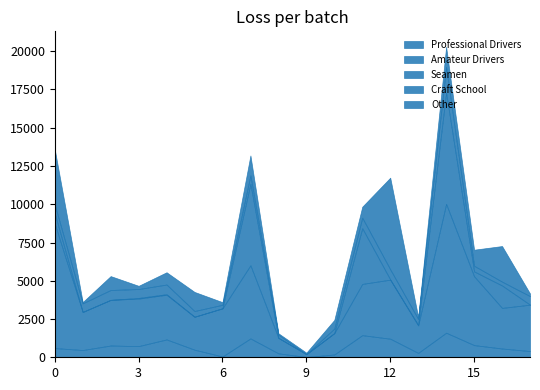

True or false: Seamen has a value of 462 at Istarska.

False